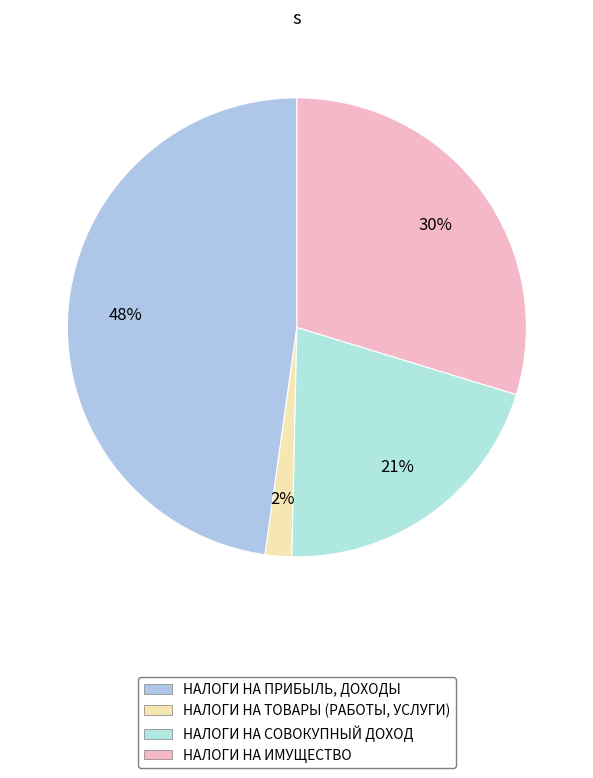

Does НАЛОГИ НА СОВОКУПНЫЙ ДОХОД account for over 50% of the chart?

No